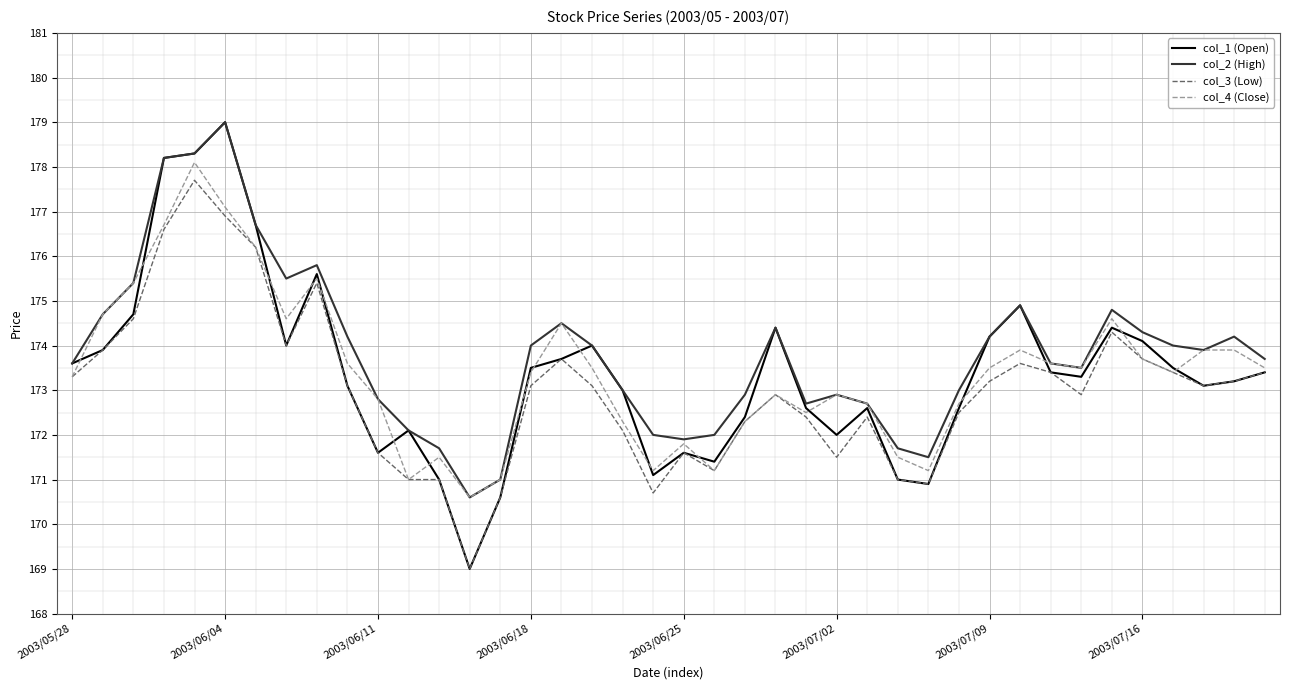

Reading left to right, what are all the values shown in this chart?

col_1 (Open): 173.6	173.9	174.7	178.2	178.3	179.0	176.7	174.0	175.6	173.1	171.6	172.1	171.0	169.0	170.6	173.5	173.7	174.0	173.0	171.1	171.6	171.4	172.4	174.4	172.6	172.0	172.6	171.0	170.9	172.6	174.2	174.9	173.4	173.3	174.4	174.1	173.5	173.1	173.2	173.4
col_2 (High): 173.6	174.7	175.4	178.2	178.3	179.0	176.7	175.5	175.8	174.2	172.8	172.1	171.7	170.6	171.0	174.0	174.5	174.0	173.0	172.0	171.9	172.0	172.9	174.4	172.7	172.9	172.7	171.7	171.5	173.0	174.2	174.9	173.6	173.5	174.8	174.3	174.0	173.9	174.2	173.7
col_3 (Low): 173.3	173.9	174.6	176.6	177.7	176.9	176.2	174.0	175.4	173.1	171.6	171.0	171.0	169.0	170.6	173.1	173.7	173.1	172.1	170.7	171.6	171.2	172.3	172.9	172.4	171.5	172.4	171.0	170.9	172.5	173.2	173.6	173.4	172.9	174.3	173.7	173.4	173.1	173.2	173.4
col_4 (Close): 173.3	174.7	175.4	176.7	178.1	177.1	176.2	174.6	175.5	173.6	172.8	171.0	171.5	170.6	171.0	173.4	174.5	173.5	172.3	171.2	171.8	171.2	172.3	172.9	172.5	172.9	172.7	171.5	171.2	172.7	173.5	173.9	173.6	173.5	174.6	173.7	173.4	173.9	173.9	173.5